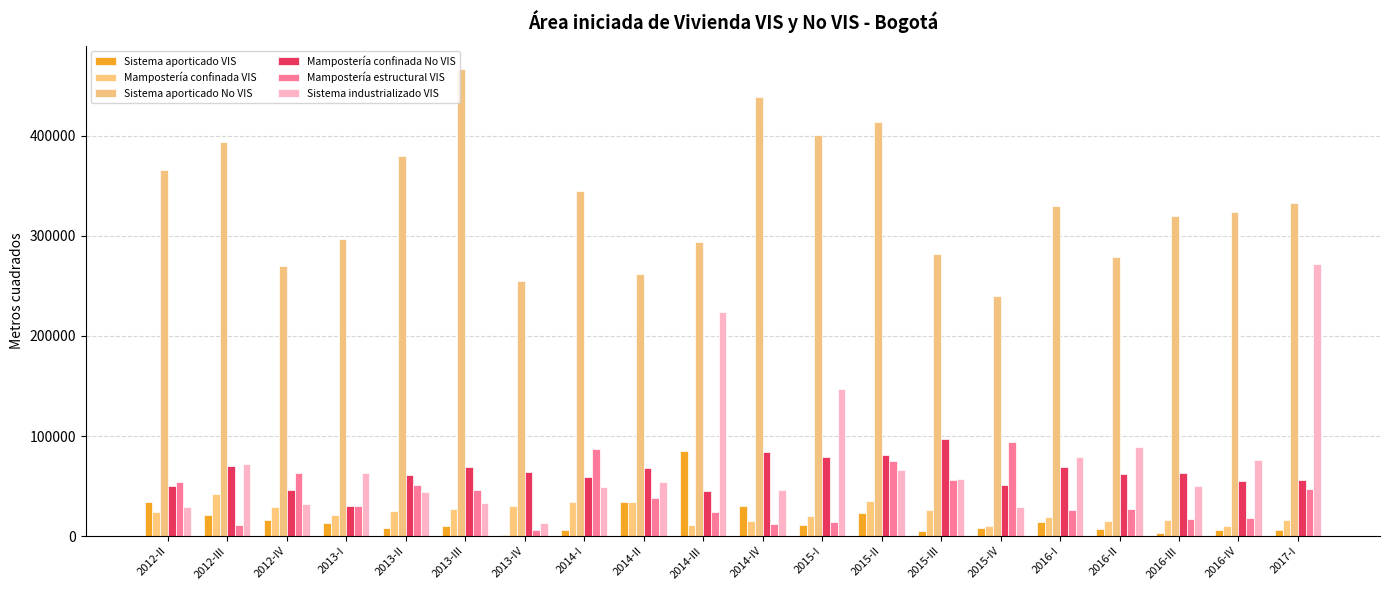

Rank the series by their maximum value, from highest to lowest.

Sistema aporticado No VIS, Sistema industrializado VIS, Mampostería confinada No VIS, Mampostería estructural VIS, Sistema aporticado VIS, Mampostería confinada VIS